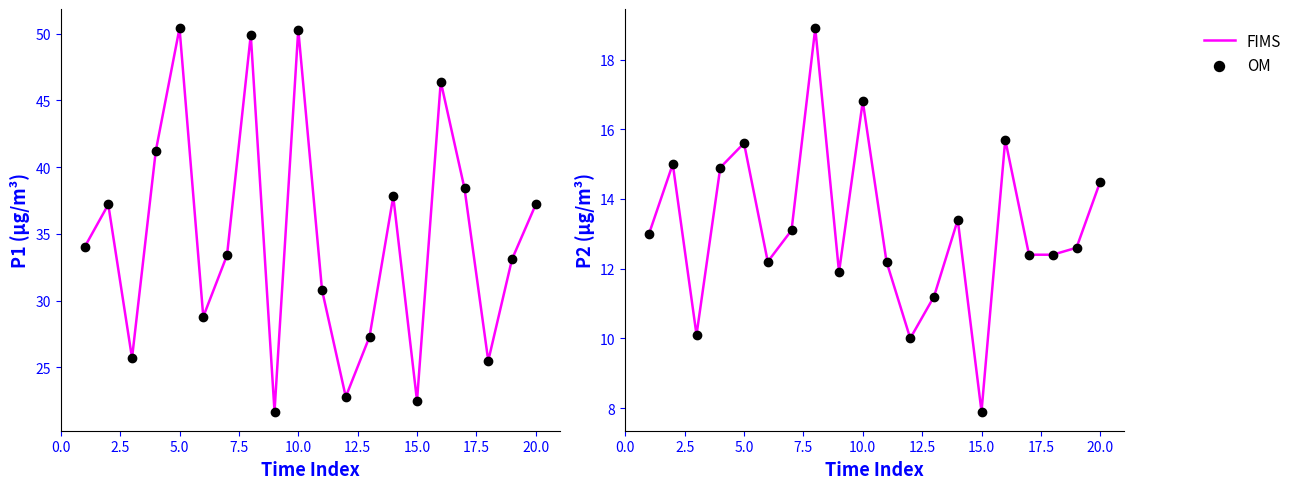

Which series has the largest total across all categories?

FIMS